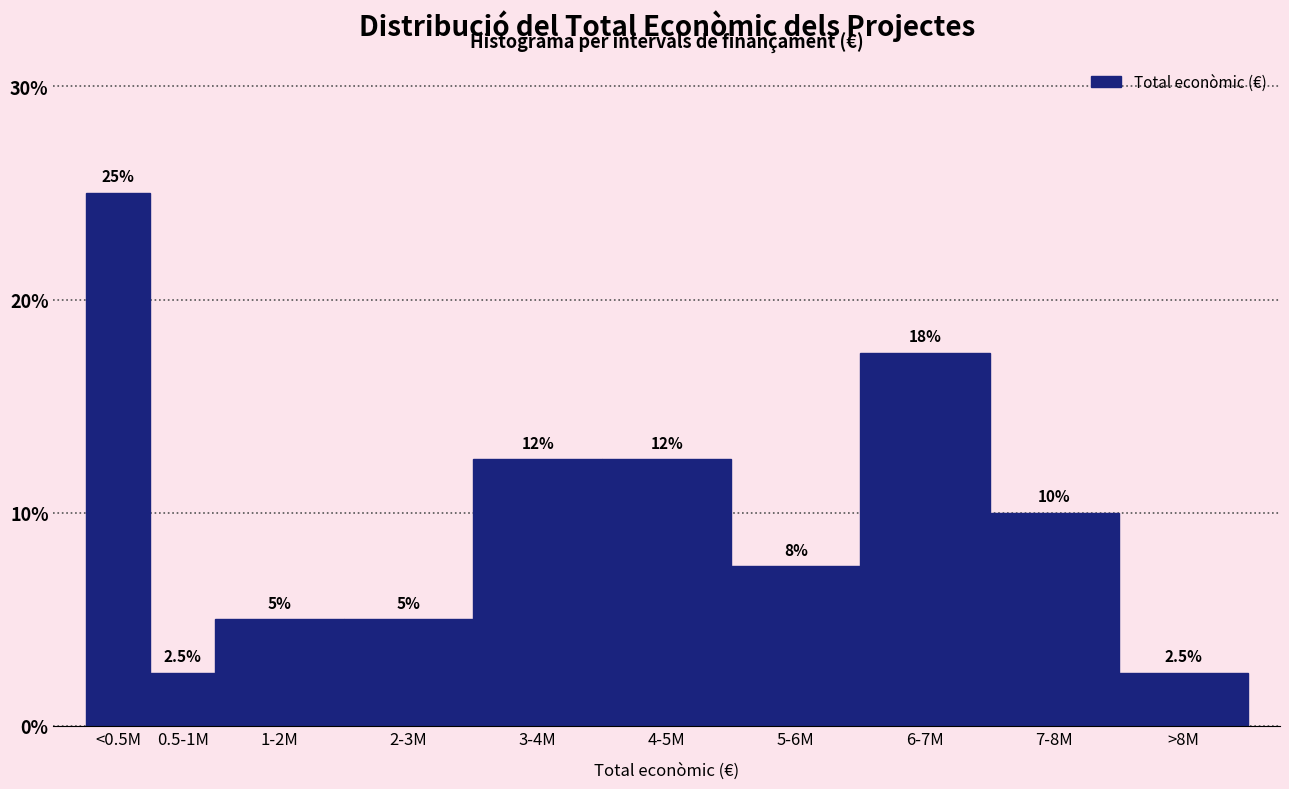

Reading right to left, extract all data points from this chart.

2.5	10.0	17.5	7.5	12.5	12.5	5.0	5.0	2.5	25.0